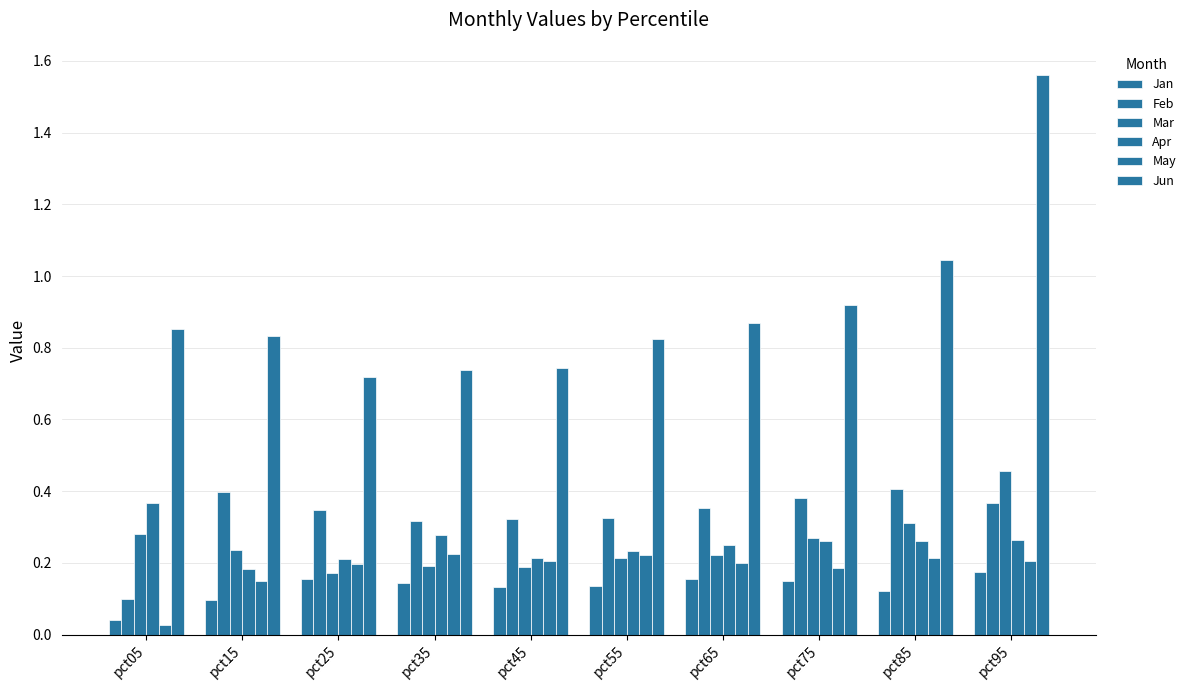

At how many categories does at least one series exceed 1?

2